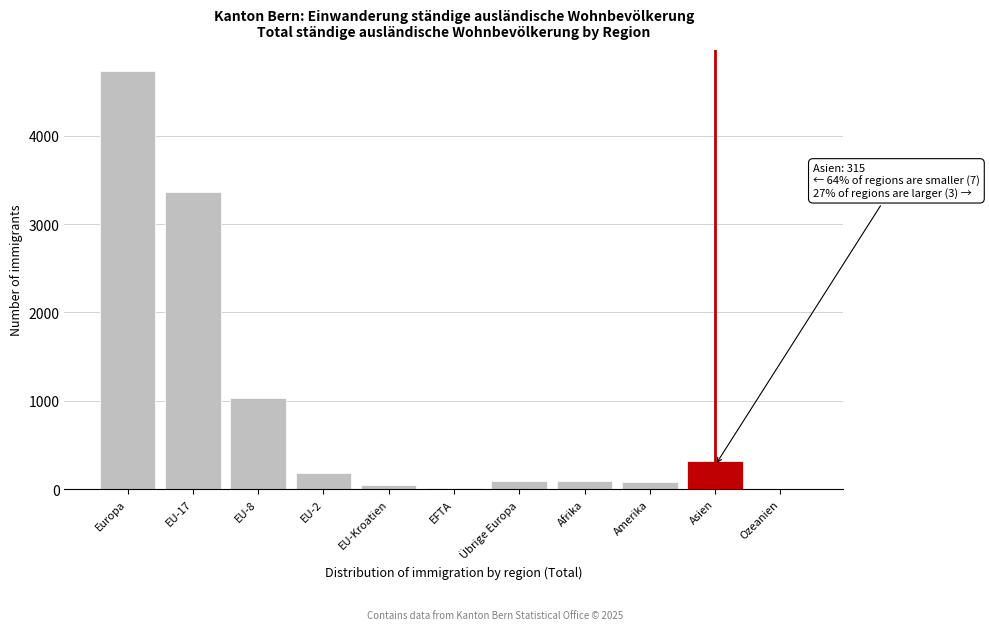

True or false: the data shows 165 at Asien.

False